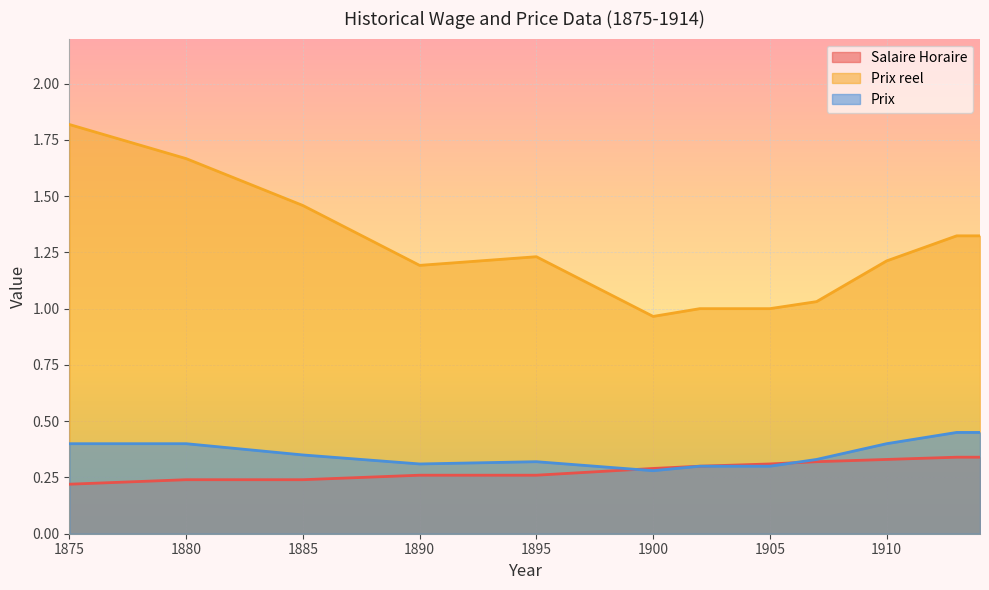

Is it true that Salaire Horaire equals 0.2 at 1914?

False